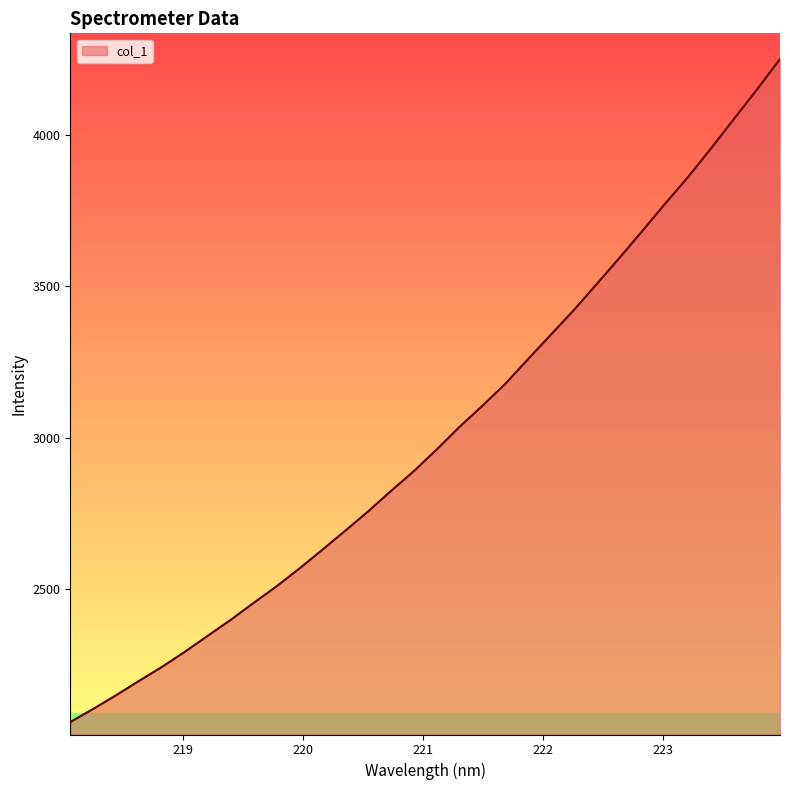

What is the difference between the second highest and minimum values?

2088.7